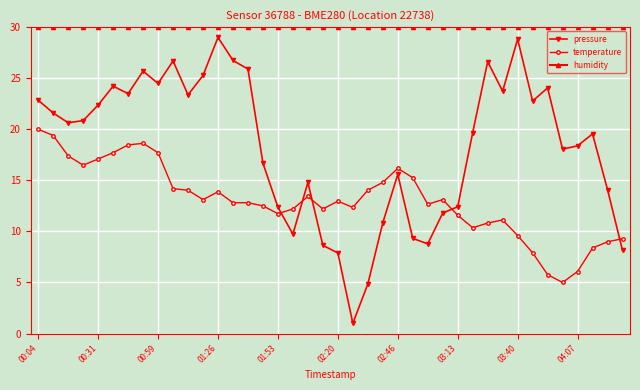

What is the value of the temperature point at the 30th from the left?

10.4